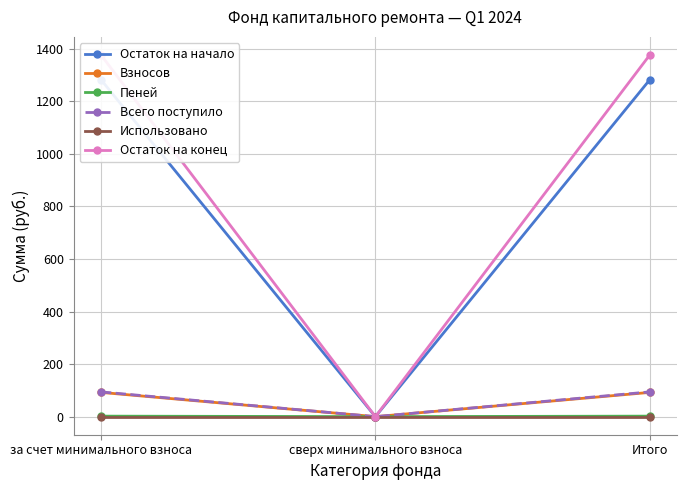

What is the label of the 2nd point from the right?

сверх минимального взноса